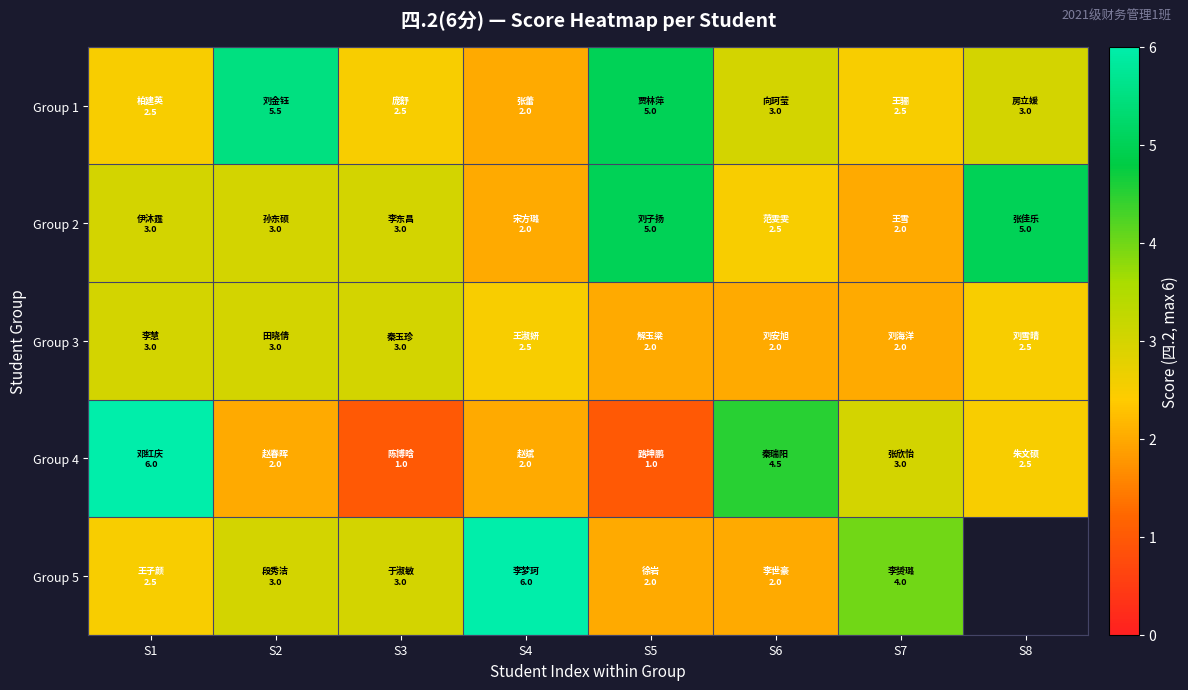

At S2, list the series in order from largest to smallest.

Group 1, Group 2, Group 3, Group 5, Group 4